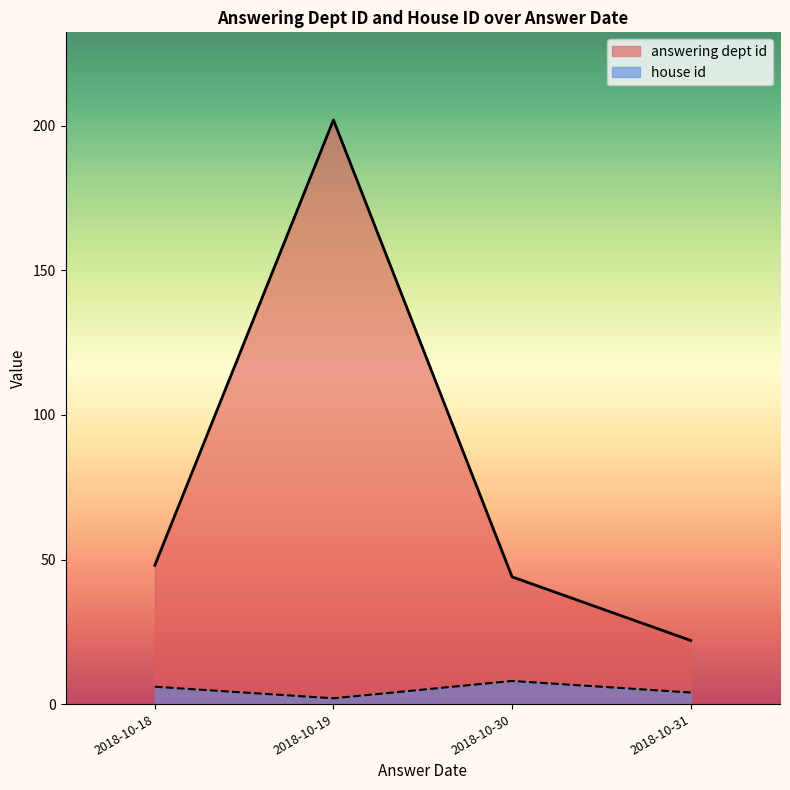

The value of answering dept id at 2018-10-31 is 18. True or false?

False